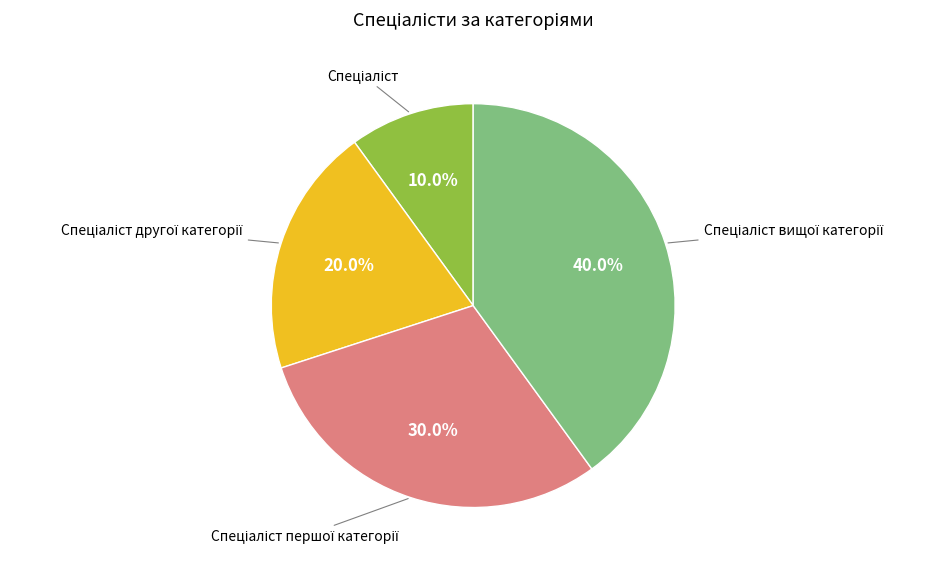

Is there any slice that represents more than half of the pie?

No